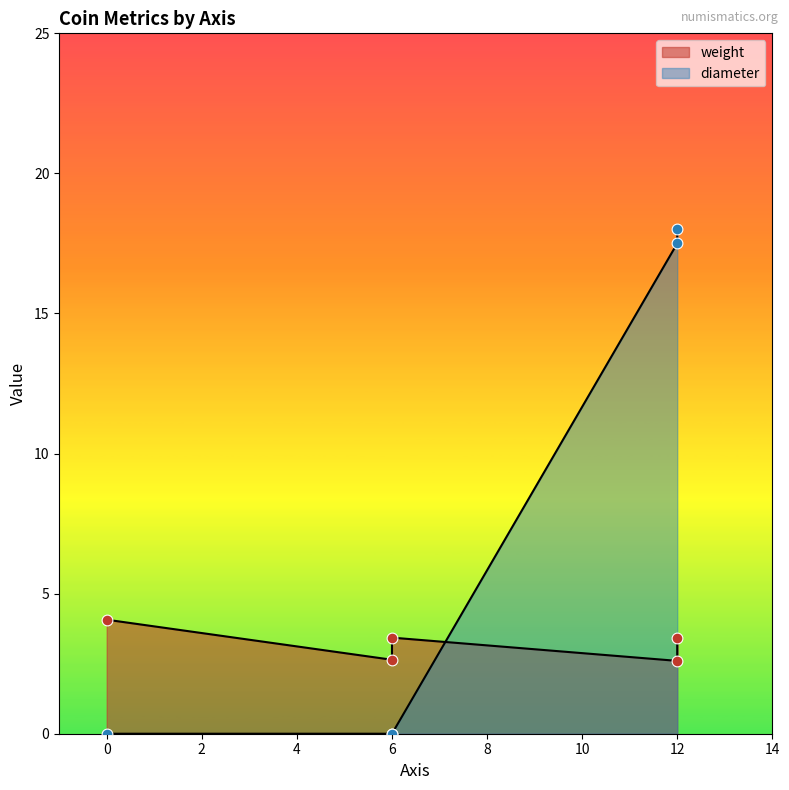

At how many categories does at least one series exceed 1?

5